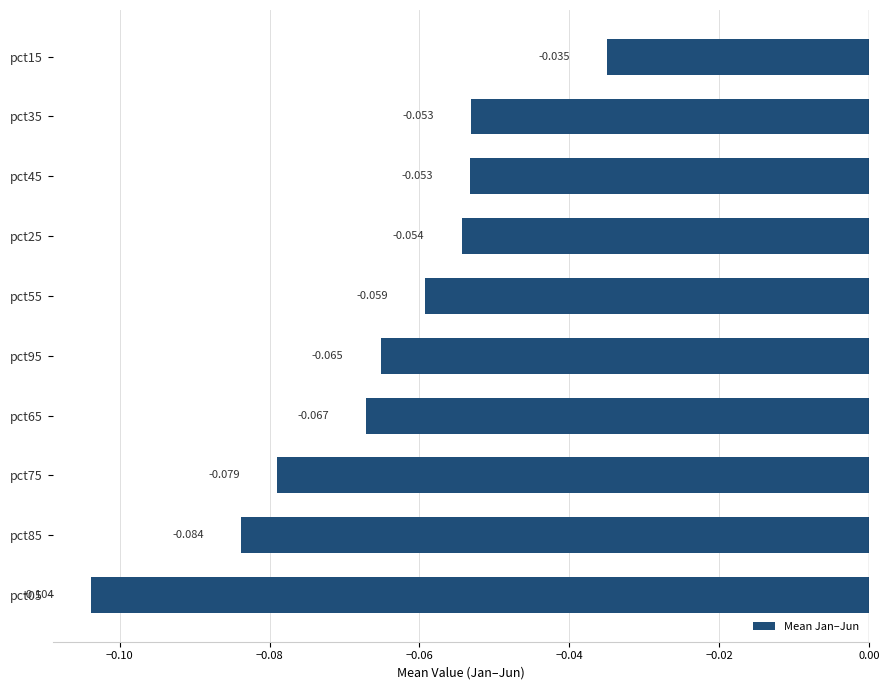

What is the average value?

-0.1